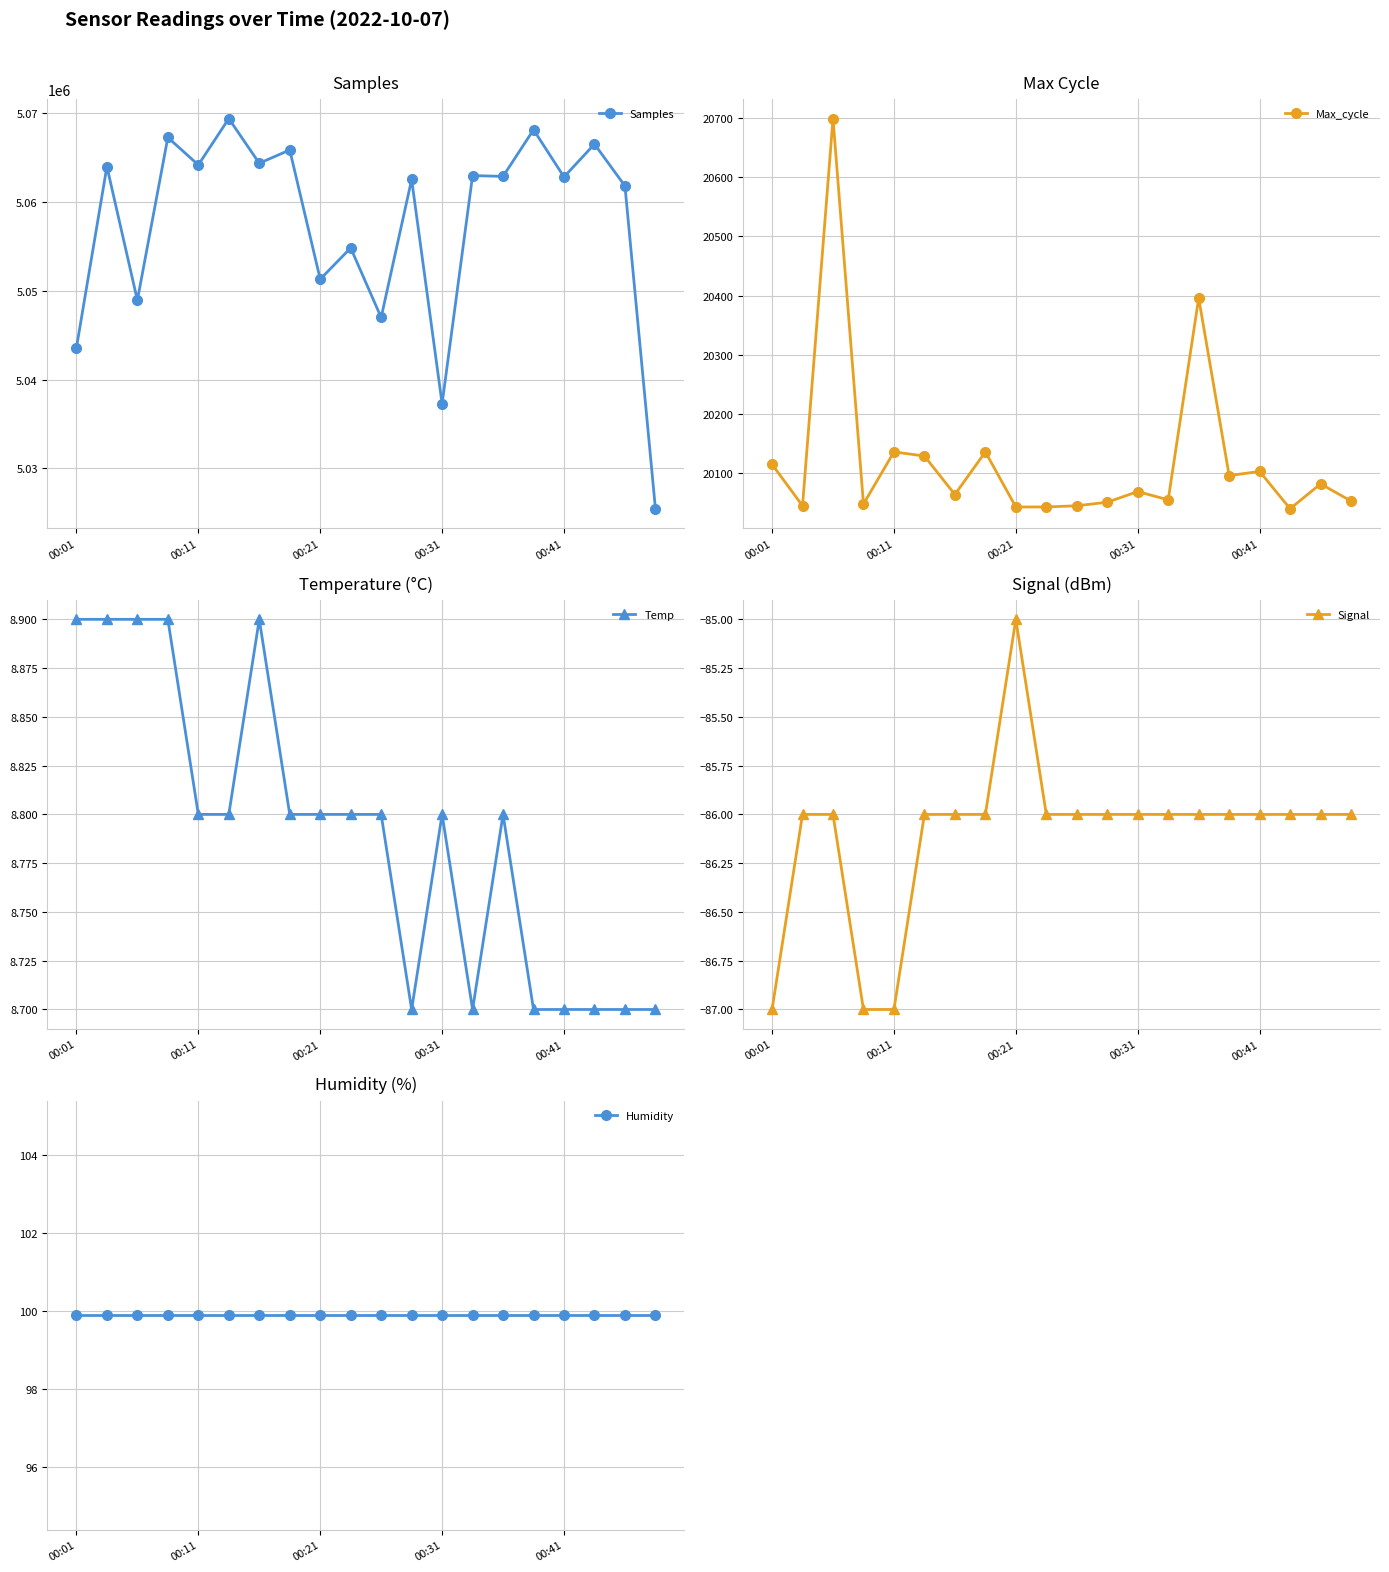

Is it true that Signal equals -134.9 at 00:21?

False